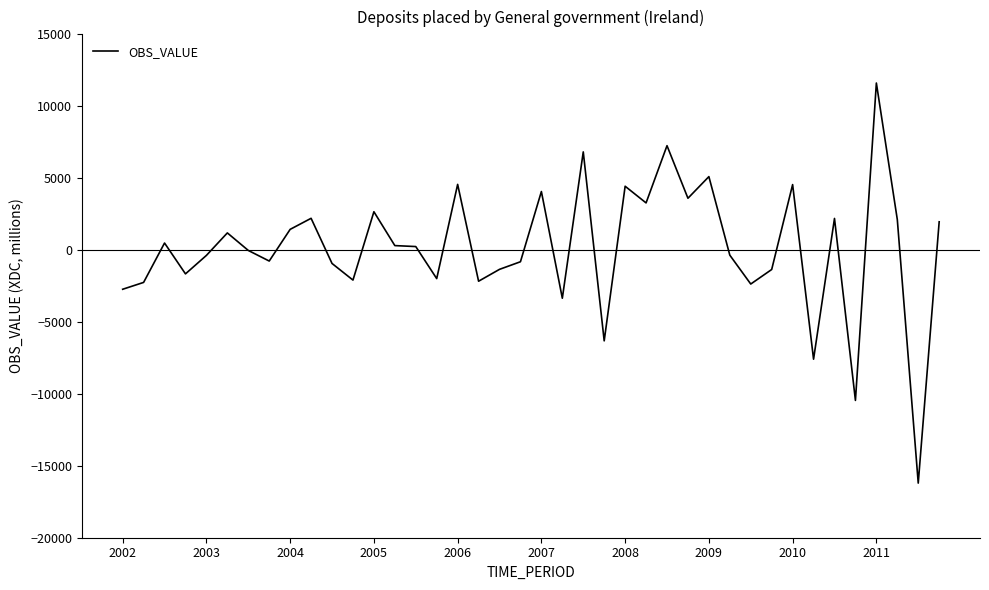

True or false: the data has more than 0 interior local peaks.

True